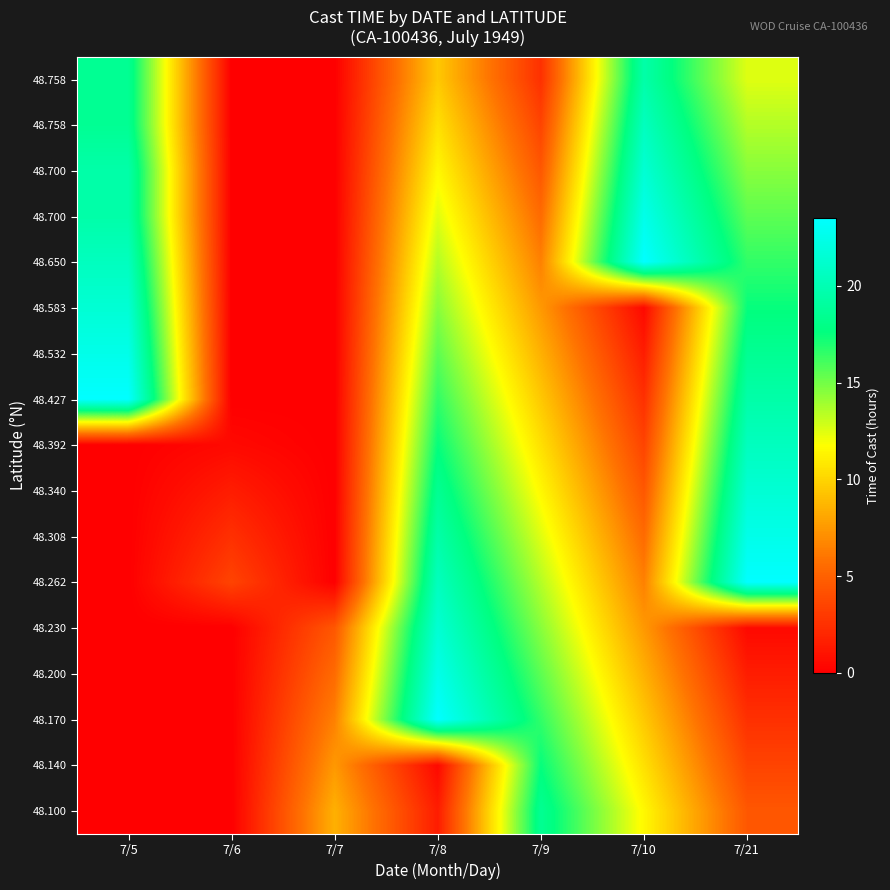

At how many categories does at least one series exceed 0?

7